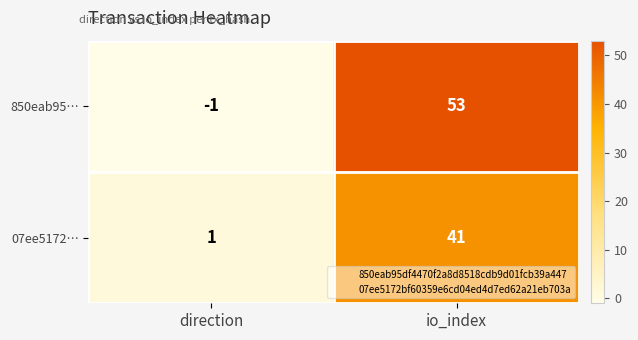

Rank the series by their average value, from highest to lowest.

850eab95…, 07ee5172…